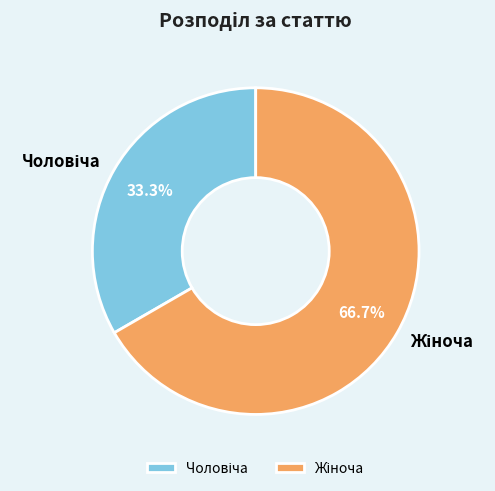

Is there any slice that represents more than half of the pie?

Yes